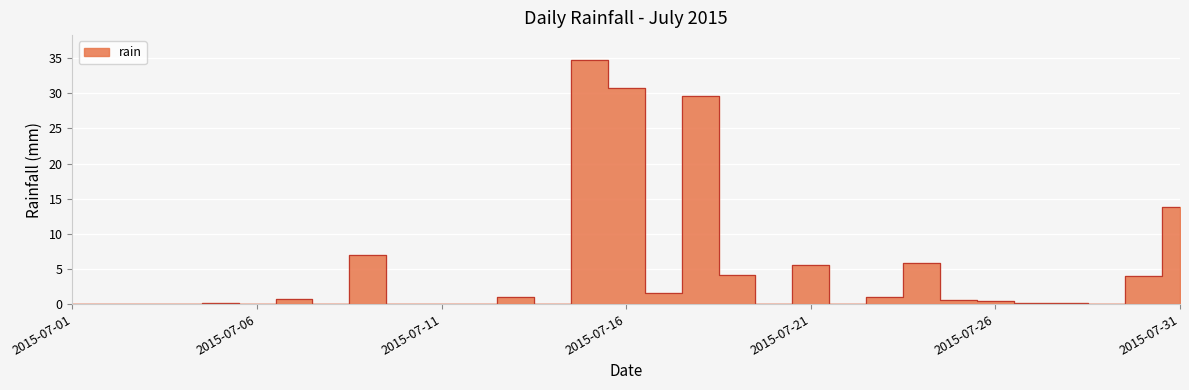

Does the chart display data point markers on the line(s)?

No